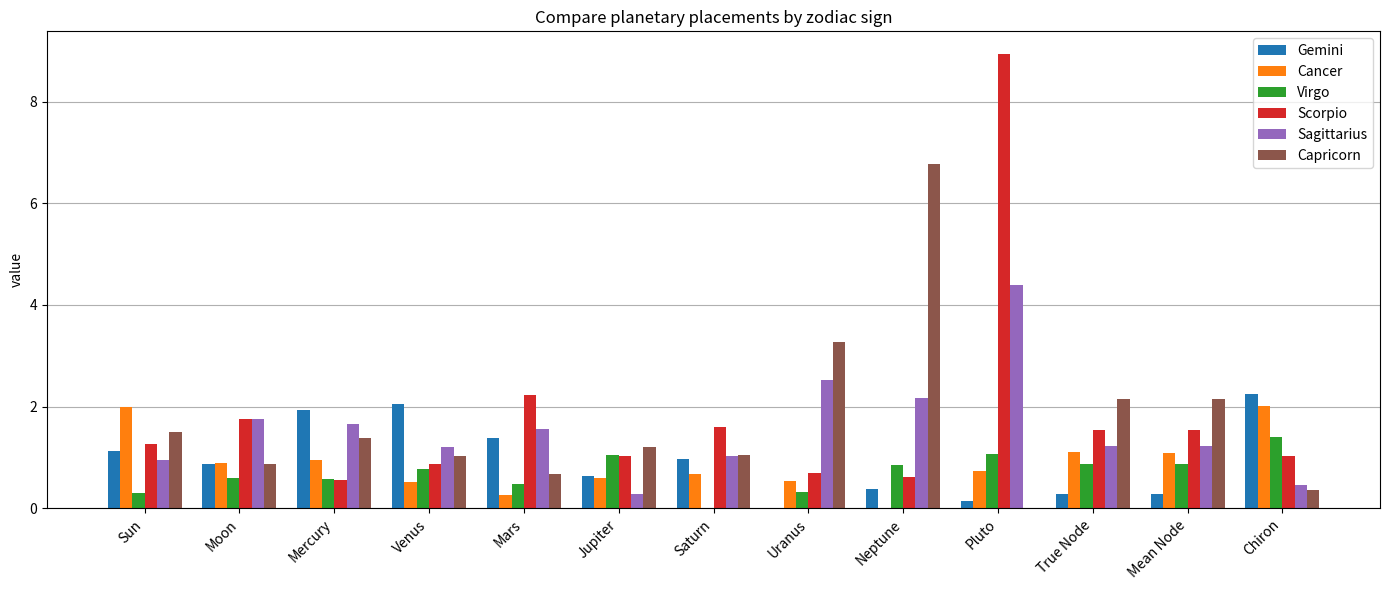

What value does the Gemini series have at Chiron?

2.3